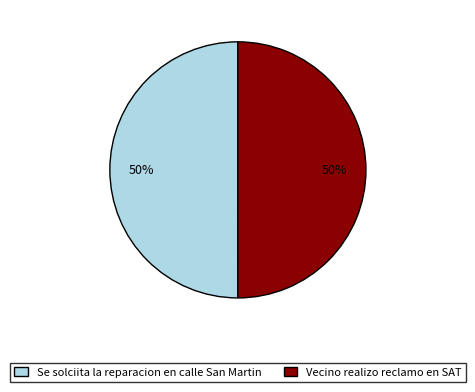

To the nearest percent, what is the combined percentage of Se solciita la reparacion en calle San Martin and Vecino realizo reclamo en SAT?

100%